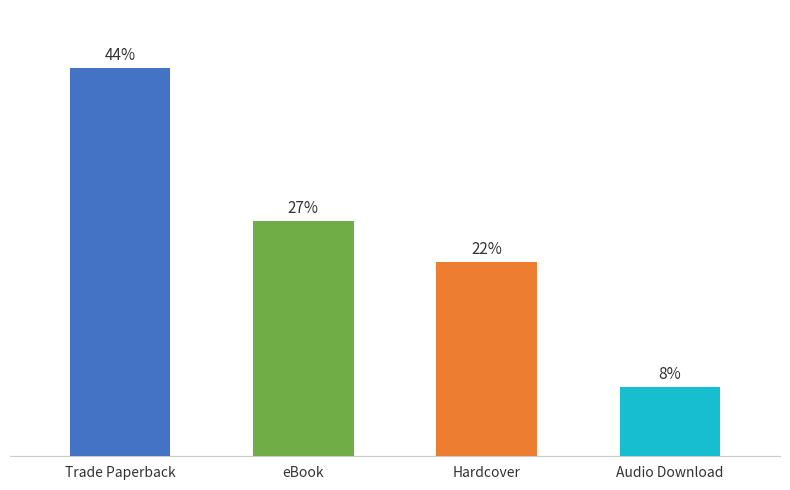

Are the bars horizontal?

No